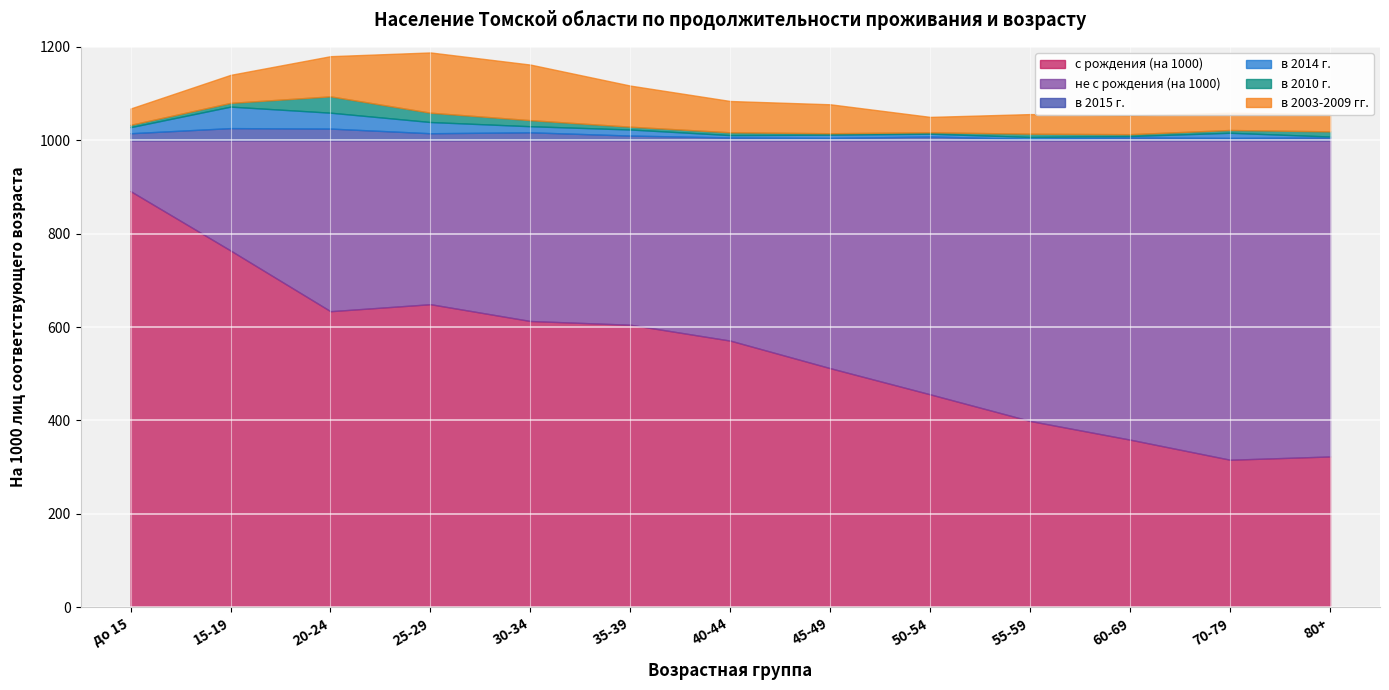

Where do с рождения (на 1000) and не с рождения (на 1000) first cross each other?

45-49 and 50-54